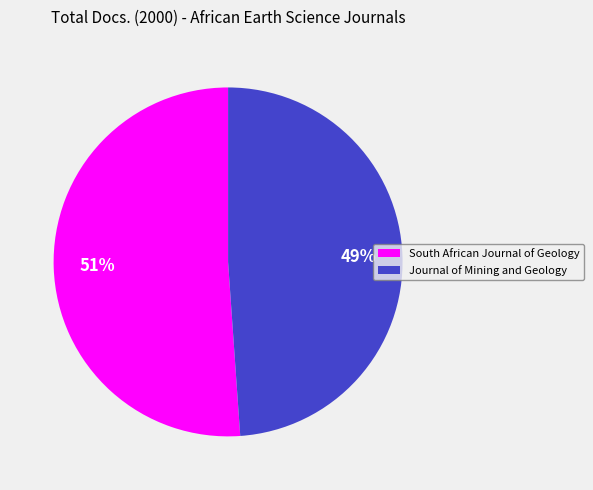

Is the sum of South African Journal of Geology and Journal of Mining and Geology greater than half?

Yes